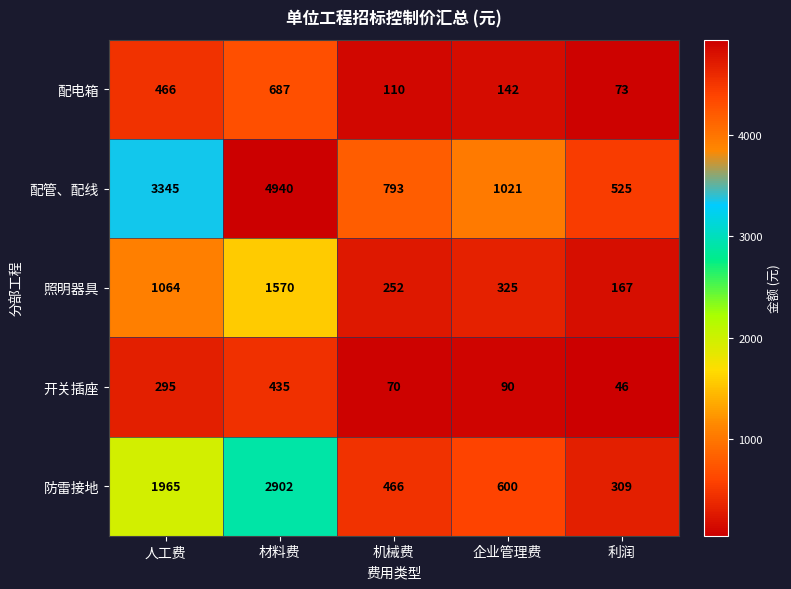

At which label does 开关插座 first exceed 90?

人工费